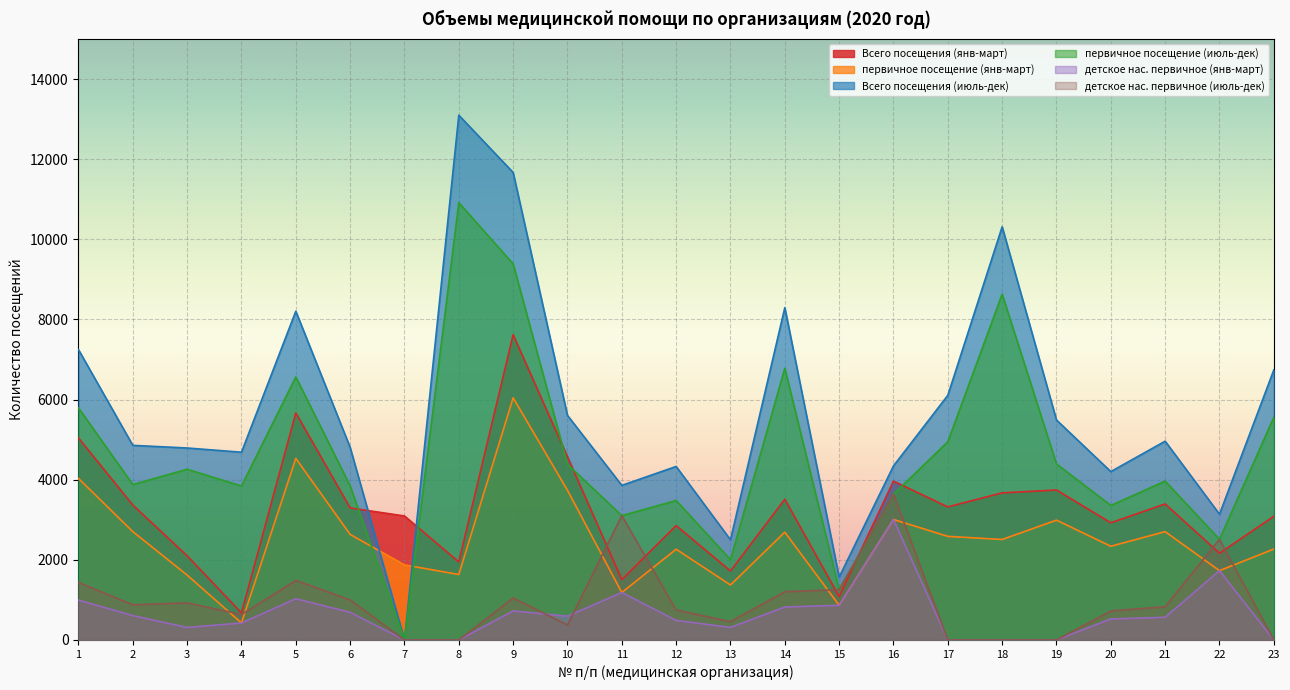

True or false: первичное посещение (июль-дек) and Всего посещения (июль-дек) intersect in this chart.

False